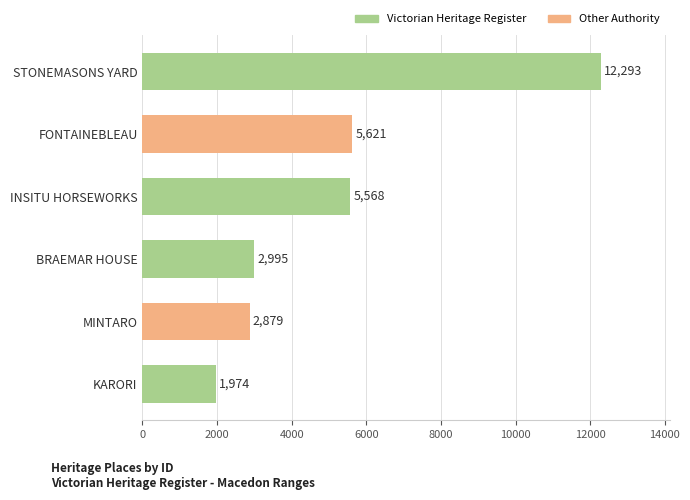

Rank the categories by value from highest to lowest.

STONEMASONS YARD, FONTAINEBLEAU, INSITU HORSEWORKS, BRAEMAR HOUSE, MINTARO, KARORI